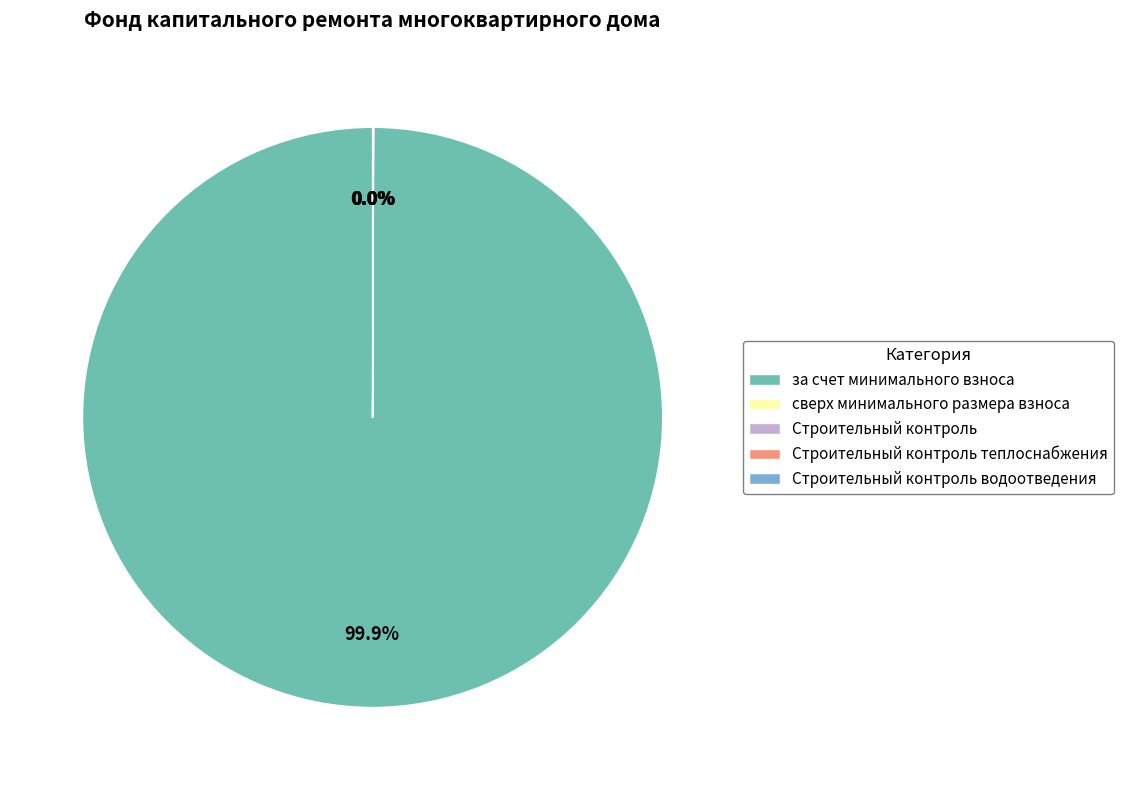

Which slice represents more than half of the pie?

за счет минимального взноса